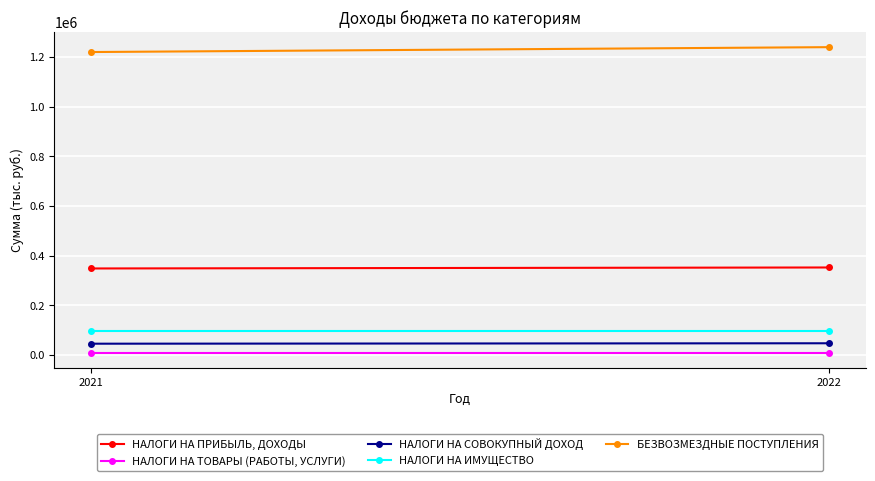

Which series changed the most between 2021 and 2022?

БЕЗВОЗМЕЗДНЫЕ ПОСТУПЛЕНИЯ